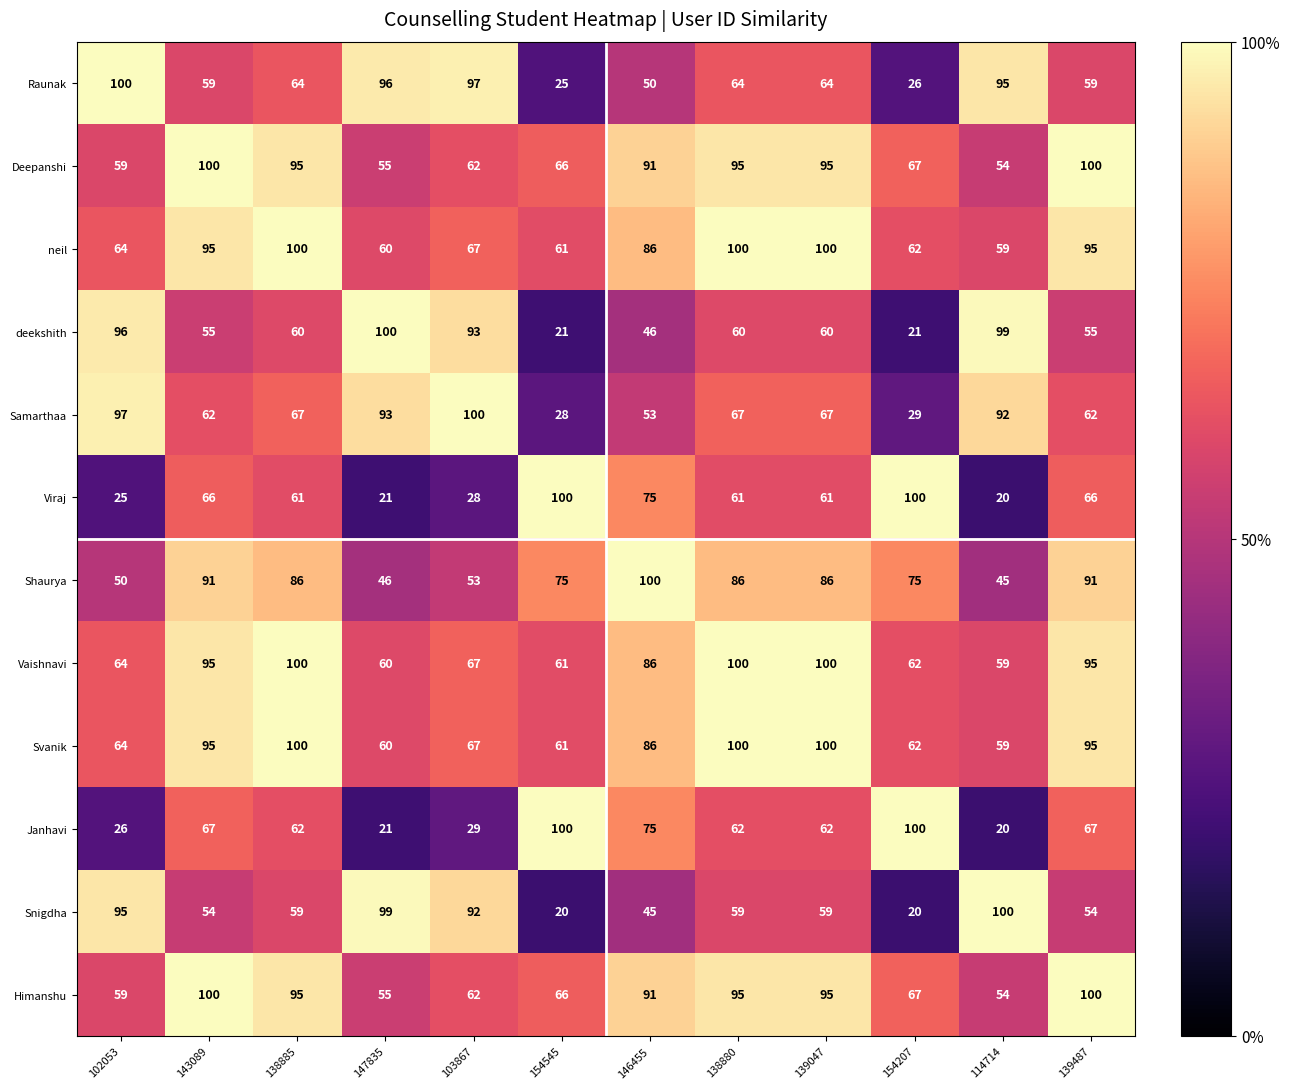

Where does the Viraj series first go above 61?

143089